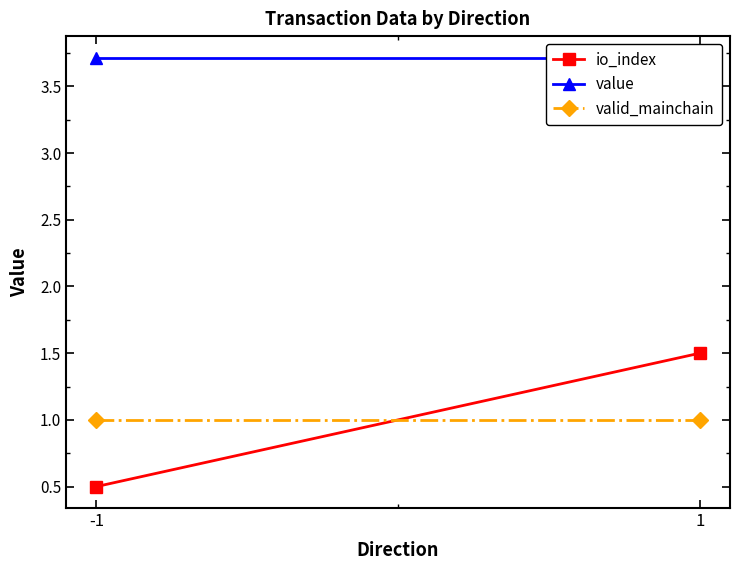

What is the difference between the highest and lowest values at 1?

2.7